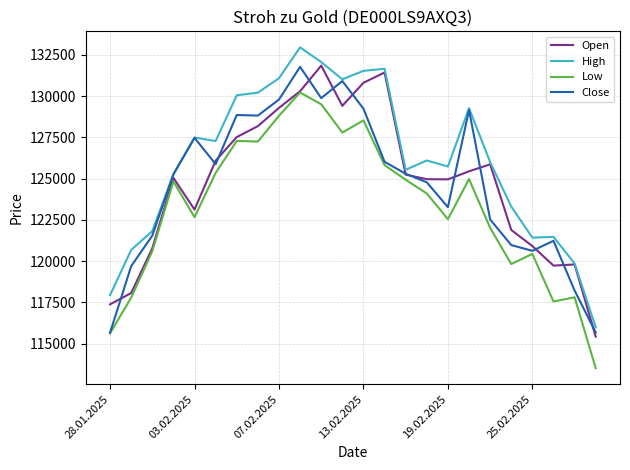

Which series has the largest total across all categories?

High